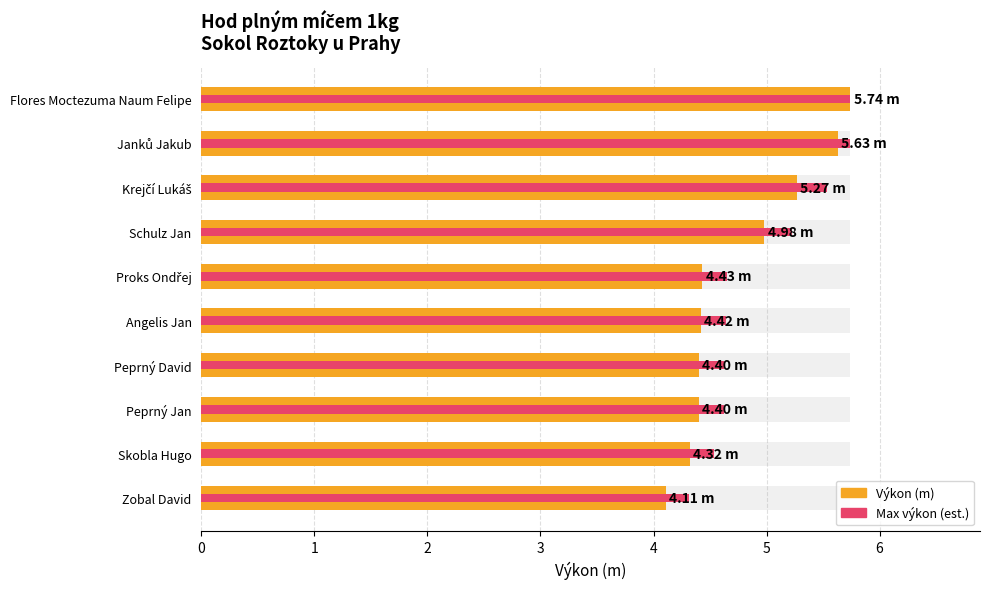

Rank the categories by Max výkon (est.) value from highest to lowest.

Flores Moctezuma Naum Felipe, Janků Jakub, Krejčí Lukáš, Schulz Jan, Proks Ondřej, Angelis Jan, Peprný David, Peprný Jan, Skobla Hugo, Zobal David